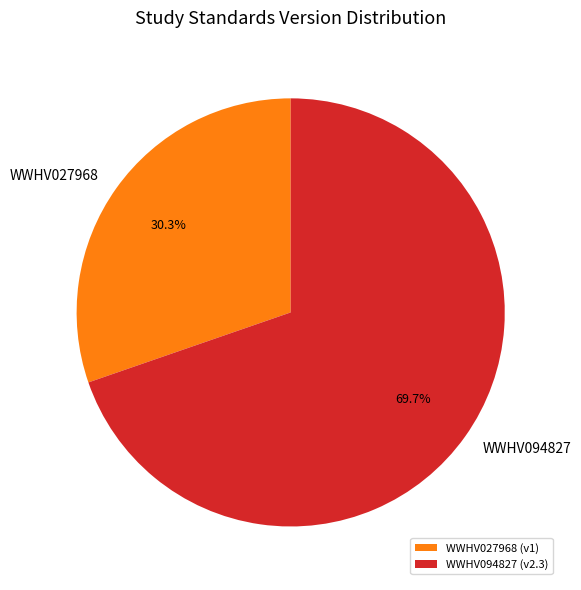

True or false: WWHV094827 accounts for 70% of the total.

True